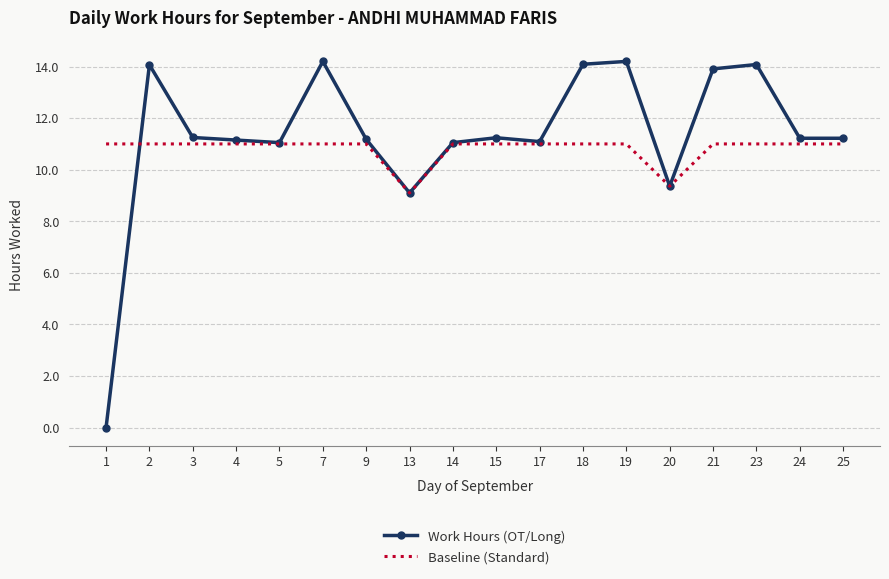

Which series has the largest total across all categories?

Work Hours (OT/Long)